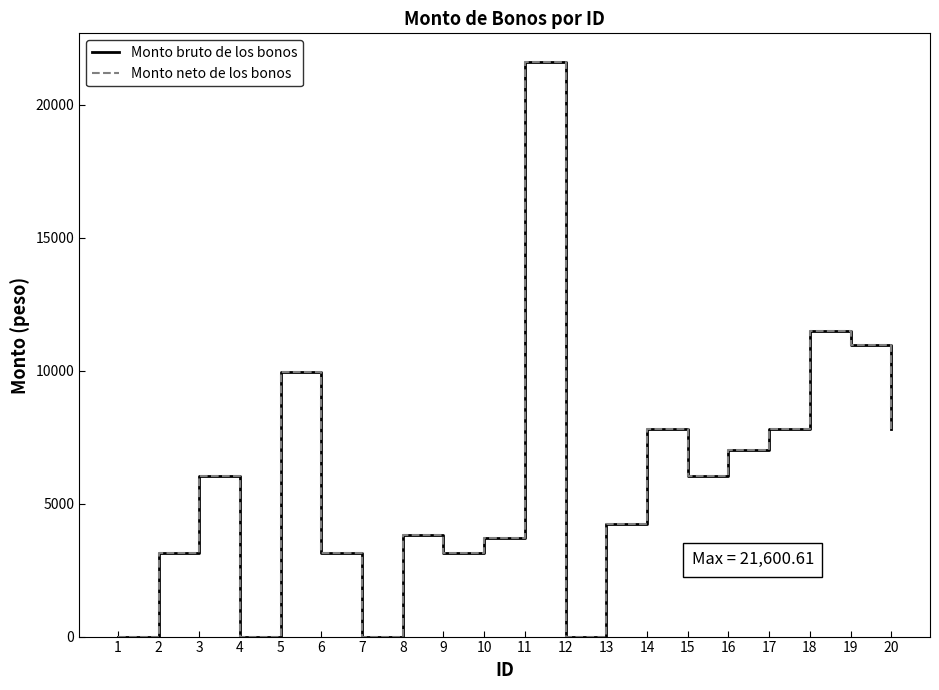

At which category does Monto bruto de los bonos reach its first local peak?

3